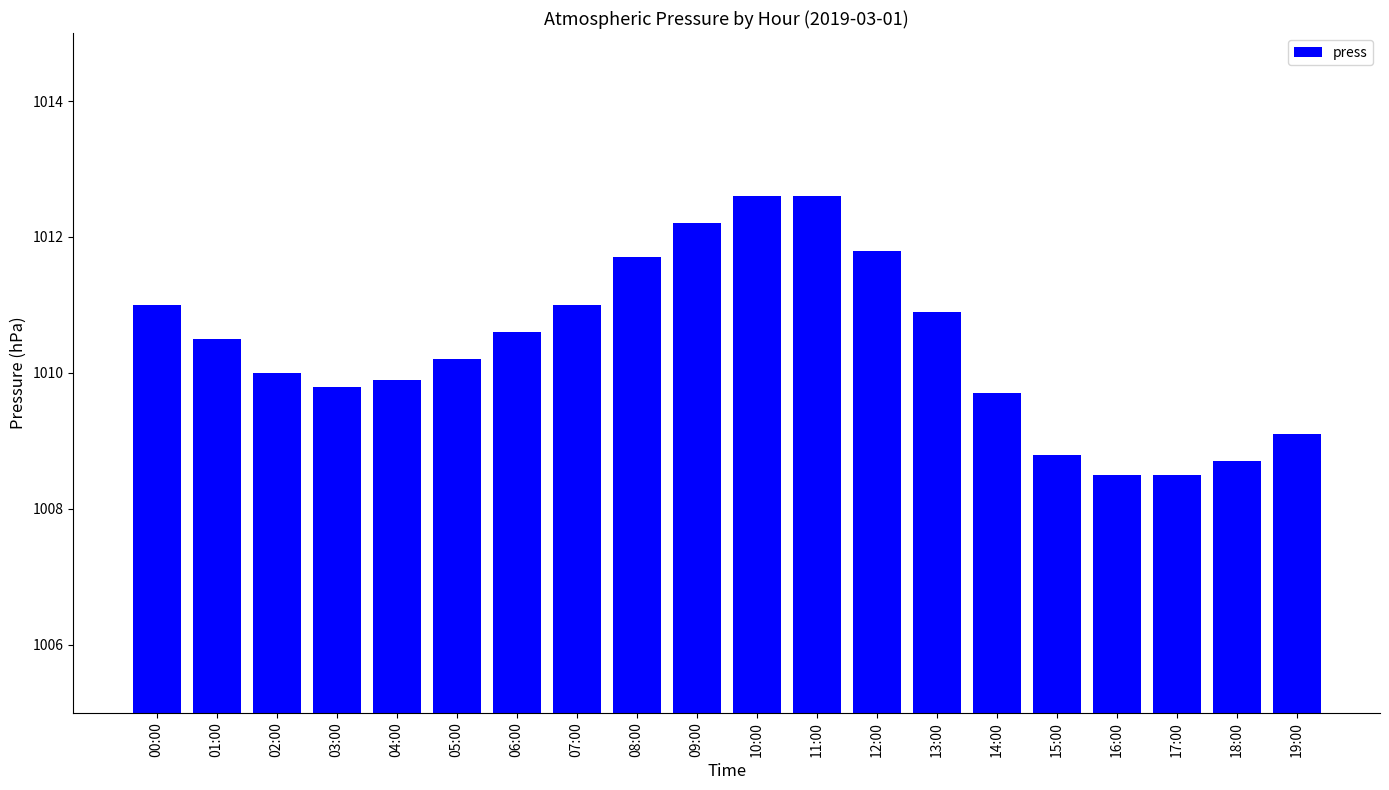

What is the sum of the values at 13:00 and 07:00?

2021.9